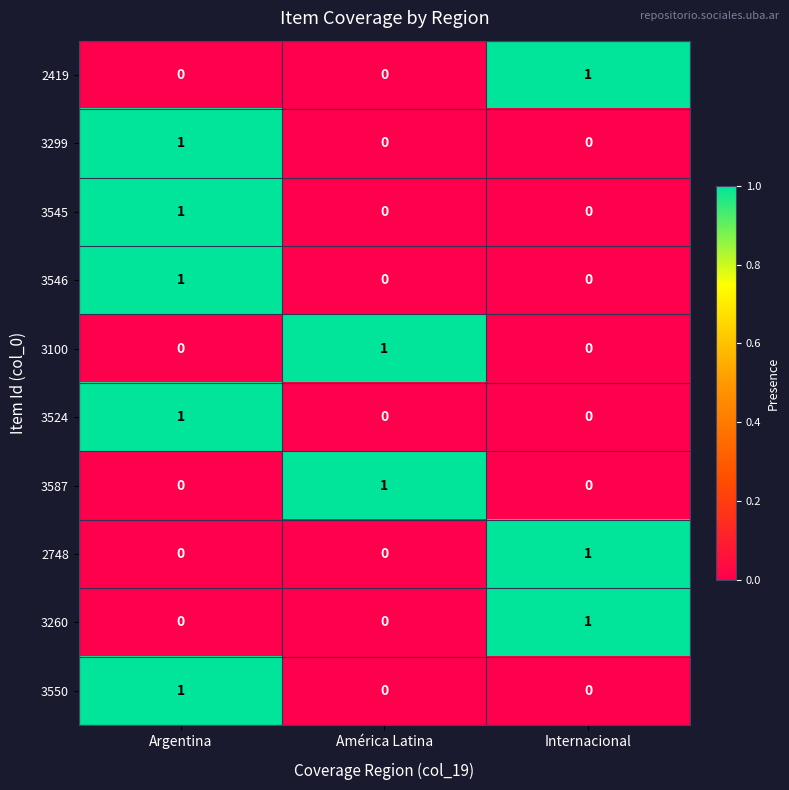

The 3587 series shows 0 at Internacional. True or false?

True